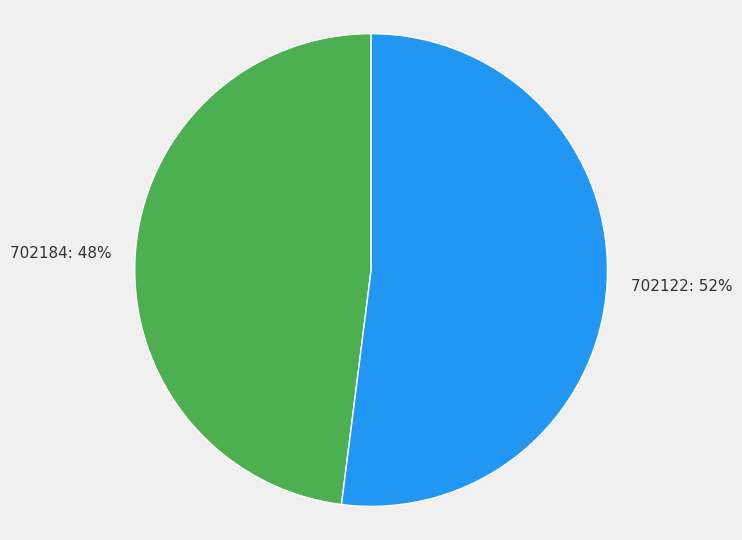

To the nearest percent, what is the difference between the largest and smallest slice percentages?

4%